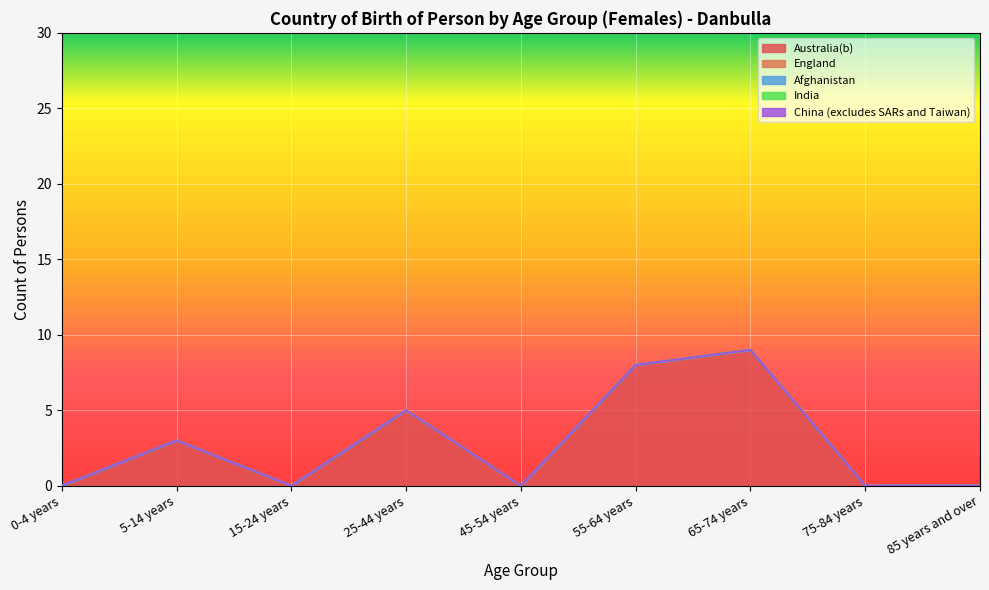

True or false: India has more than 2 interior local peaks.

False